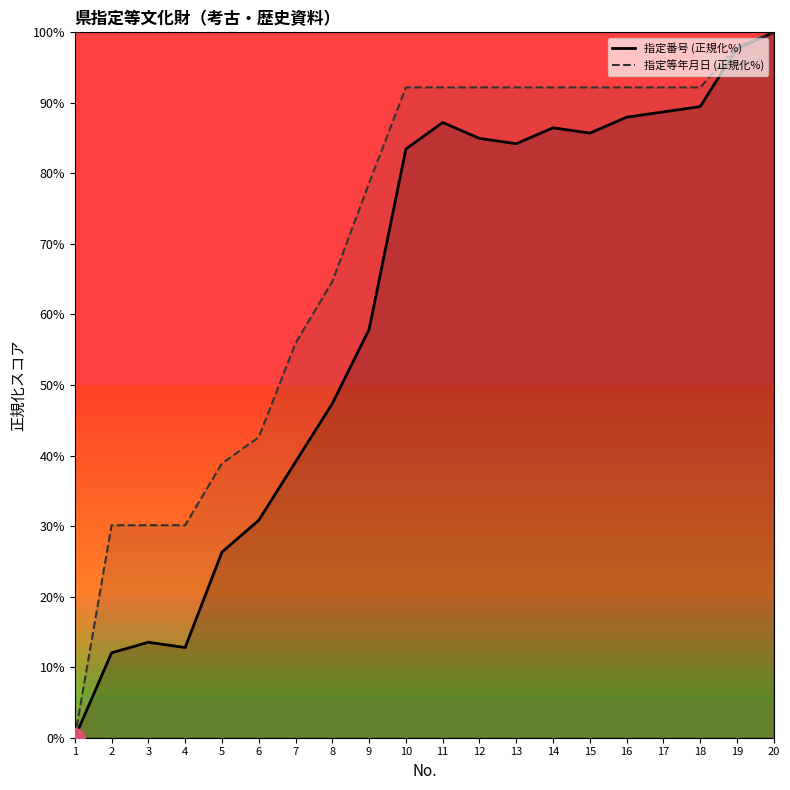

True or false: 指定番号 (正規化%) and 指定等年月日 (正規化%) intersect in this chart.

False